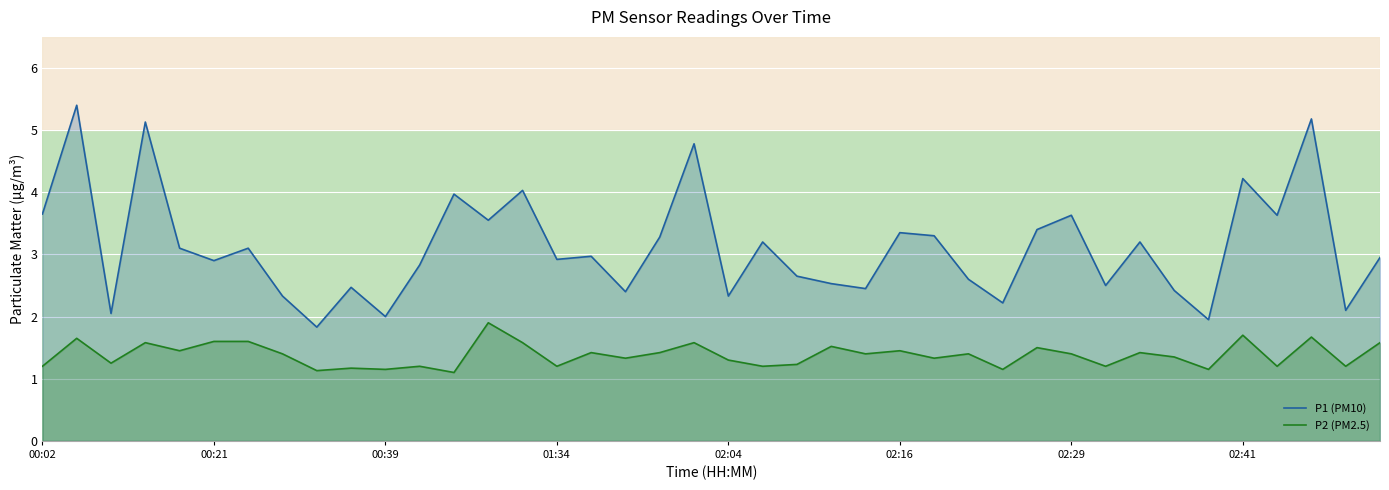

How many data points in P1 (PM10) are above 2?

37